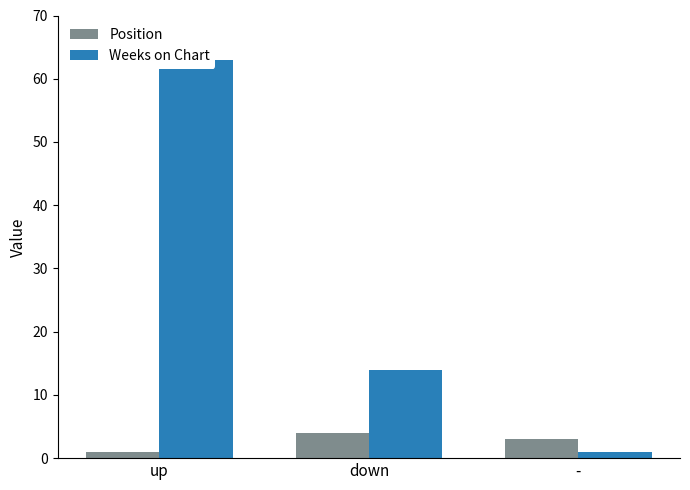

Read the Weeks on Chart value at down, to the nearest 5.

15